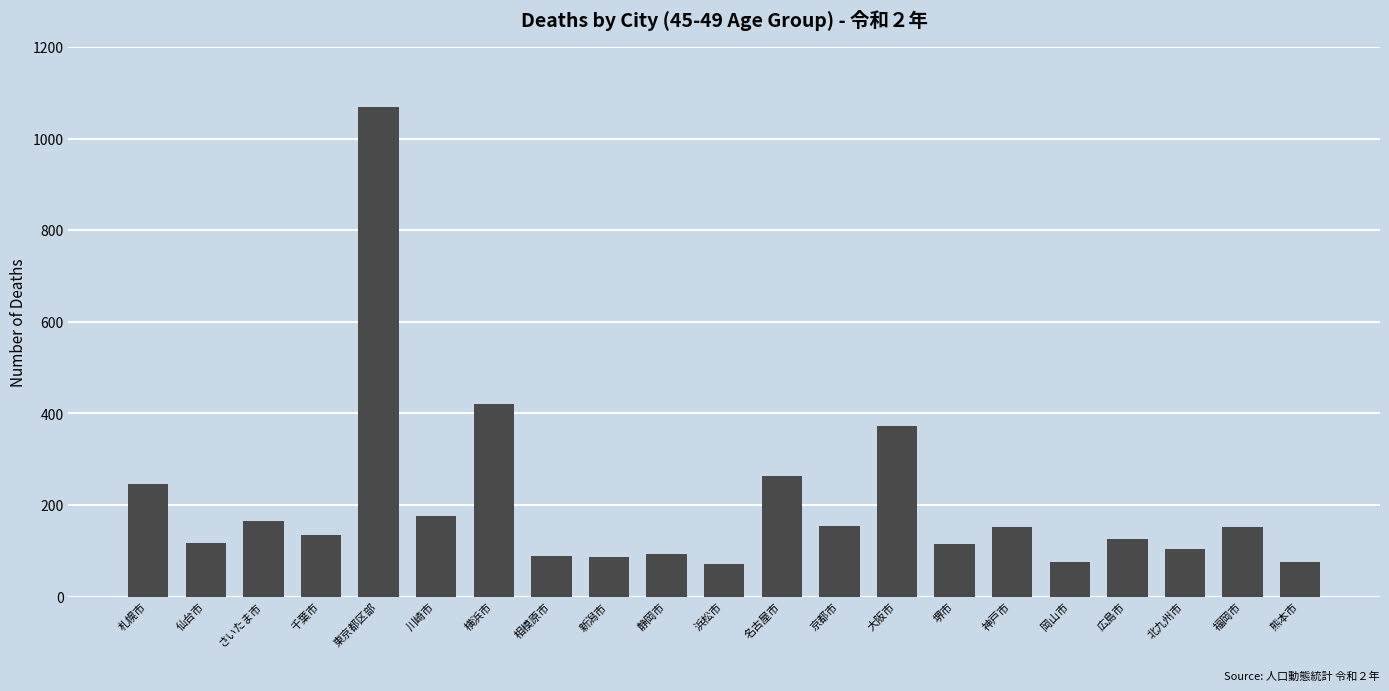

What is the value of the 10th bar from the left?

94